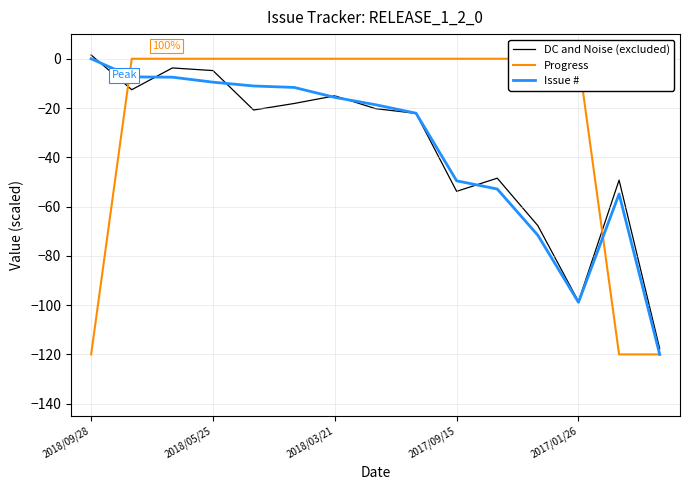

The value of Issue # at 2017/01/26 is -18.5. True or false?

False